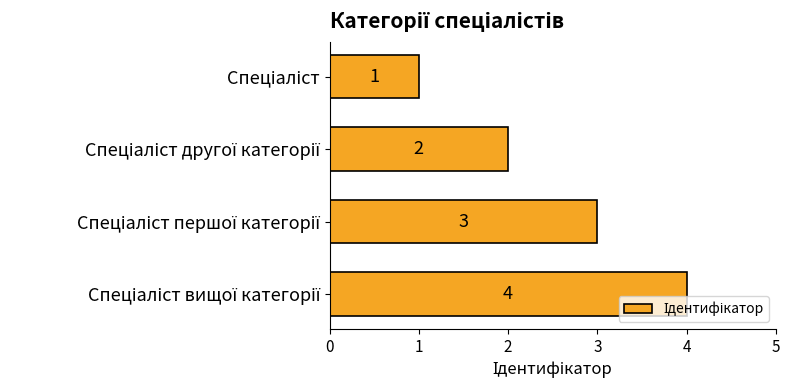

Does the chart contain stacked bars?

No